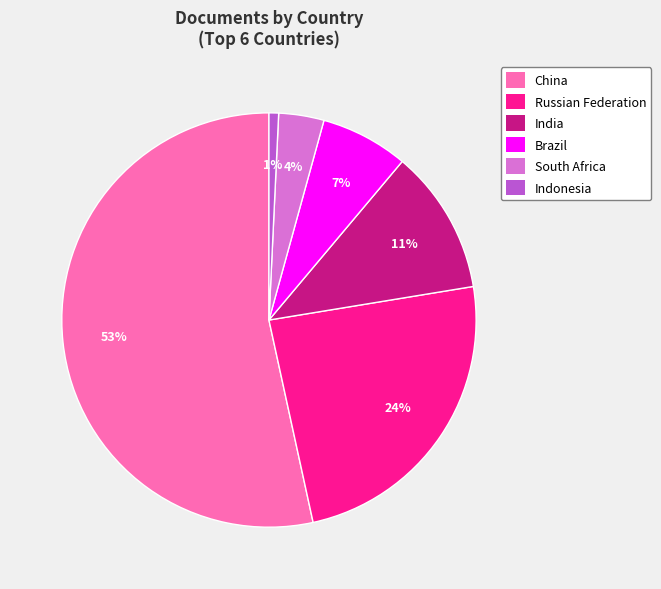

Between Russian Federation and China, which is larger?

China